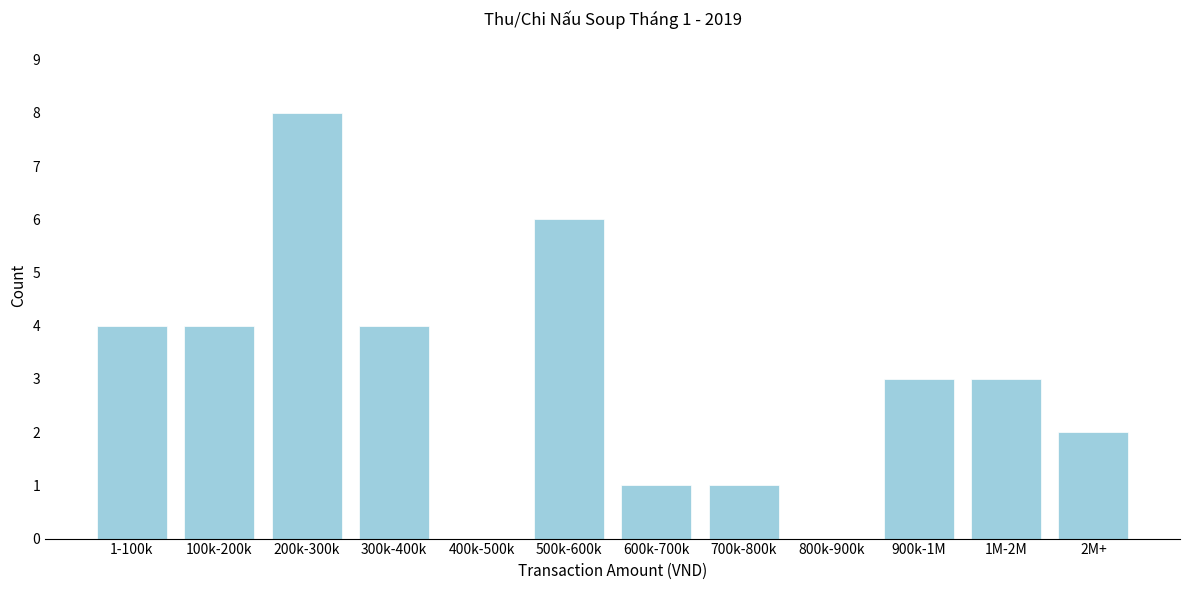

Reading right to left, transcribe all the data shown in this chart.

2M+=2	1M-2M=3	900k-1M=3	800k-900k=0	700k-800k=1	600k-700k=1	500k-600k=6	400k-500k=0	300k-400k=4	200k-300k=8	100k-200k=4	1-100k=4